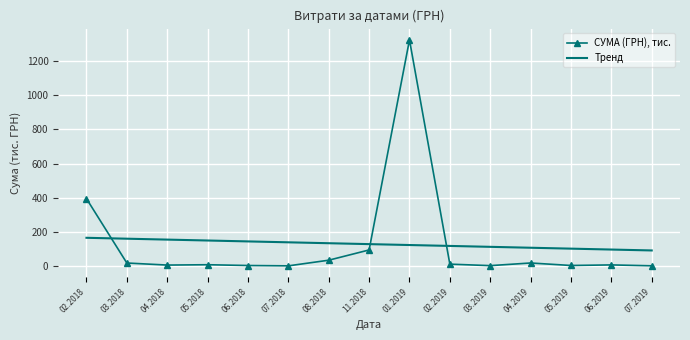

What is the difference between the maximum and minimum values in the Тренд series?

74.1